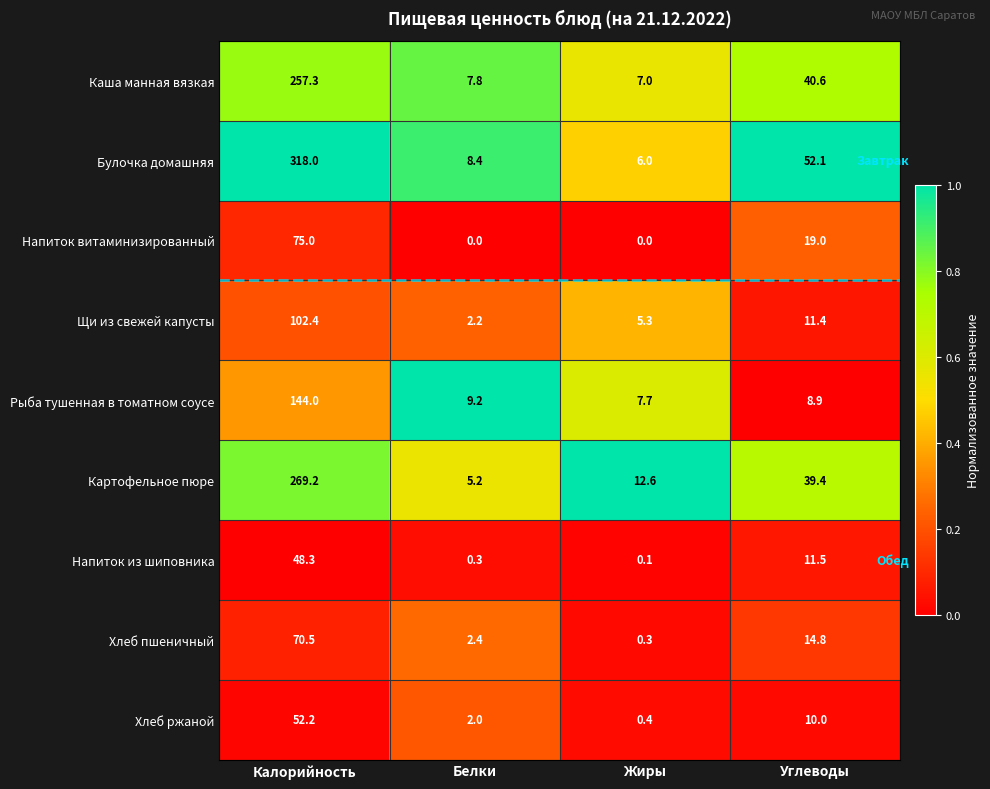

At which category does the chart reach its peak across all series?

Калорийность